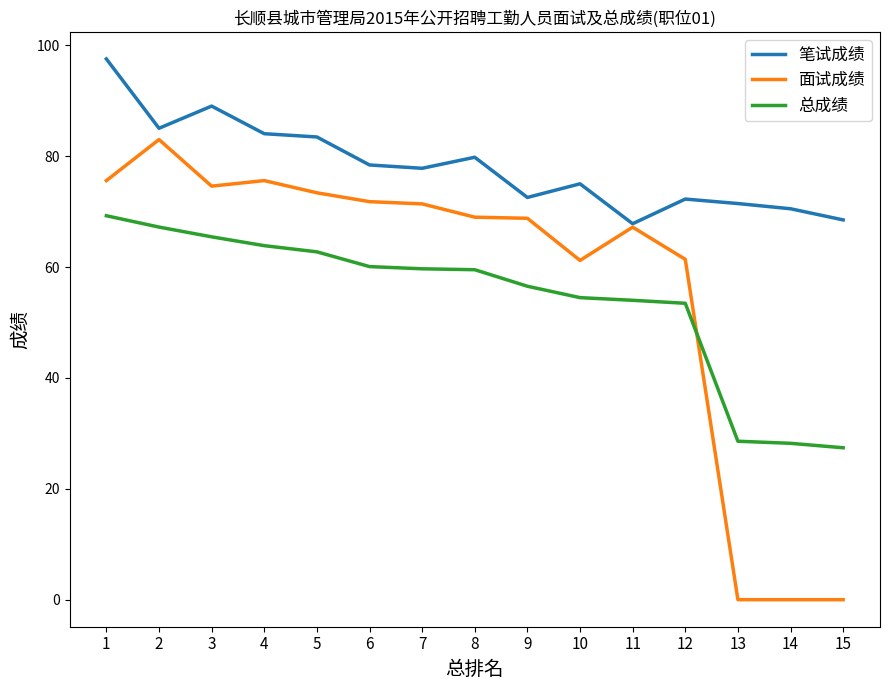

Does the chart display data point markers on the line(s)?

No